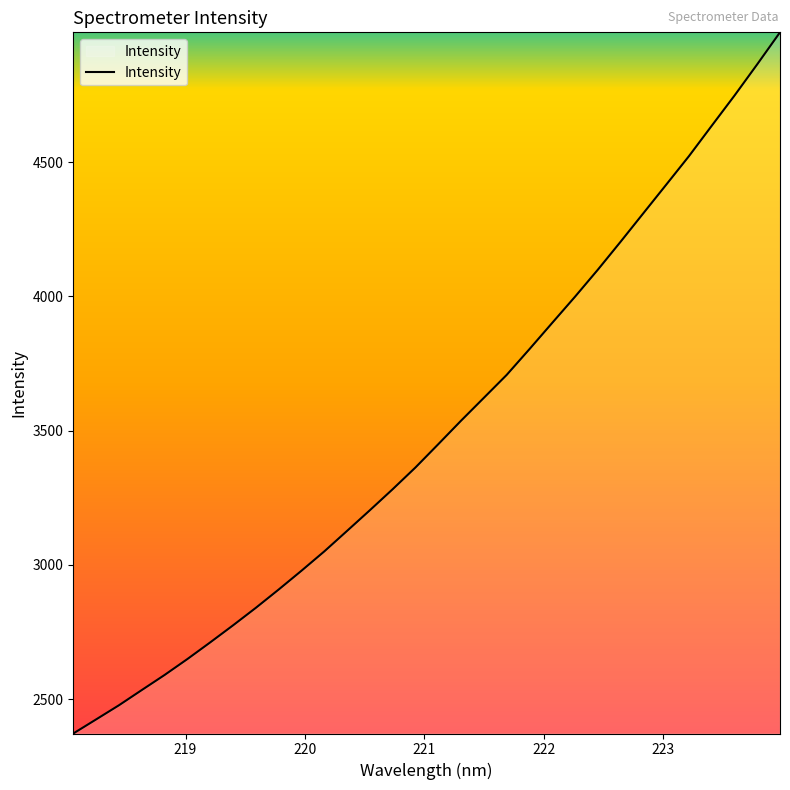

What is the smallest value displayed?

2371.7